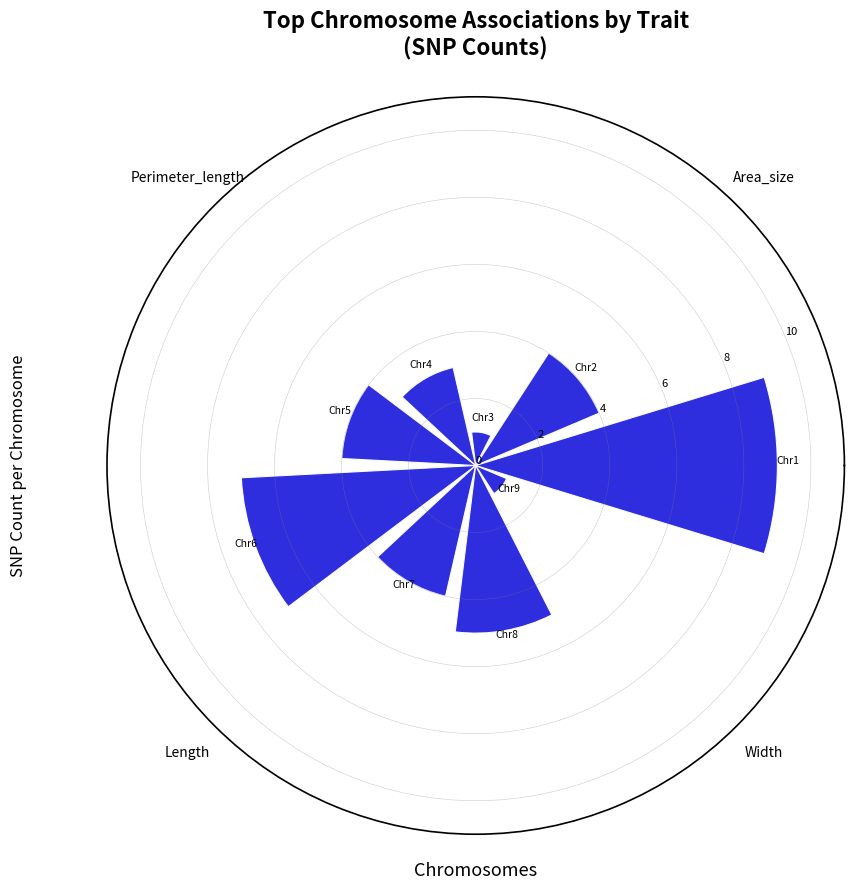

Are the bars grouped side by side (vs. stacked)?

No